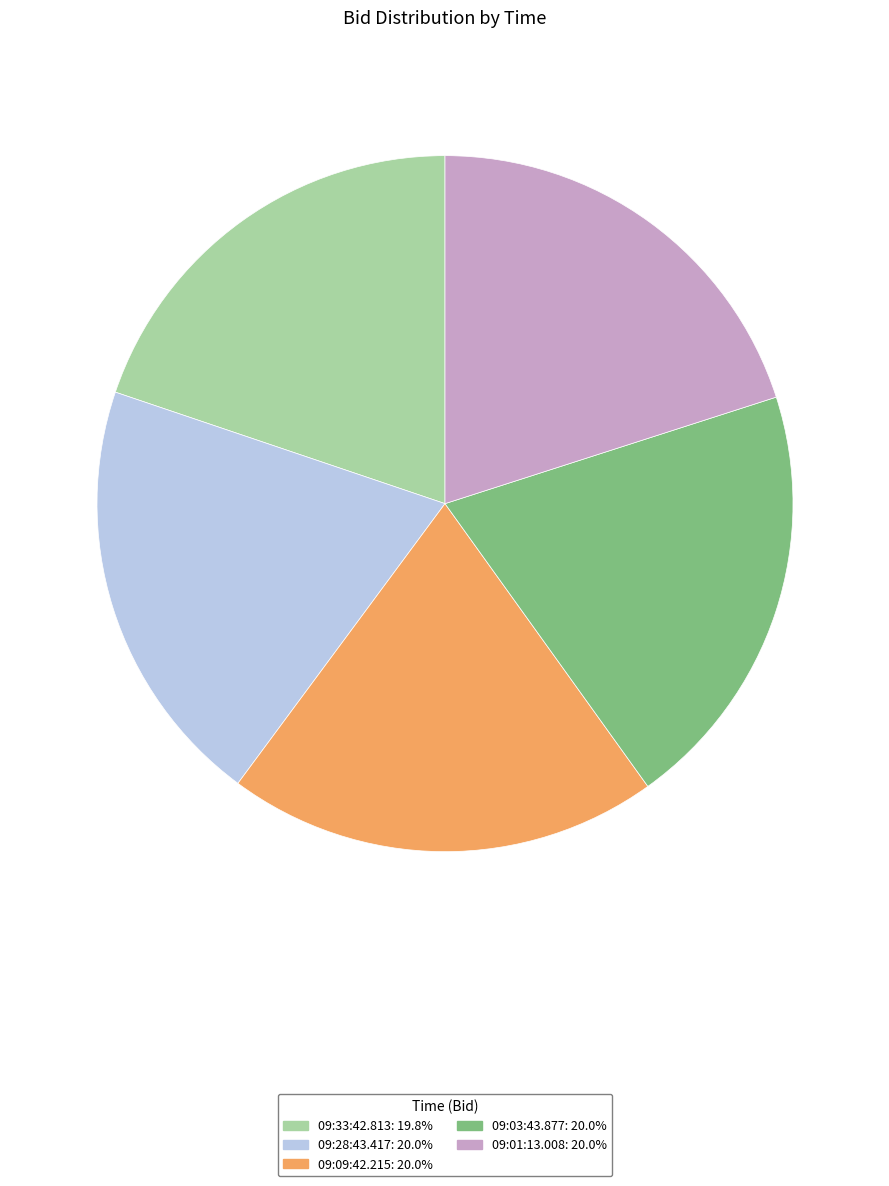

True or false: 09:28:43.417 accounts for 29% of the total.

False